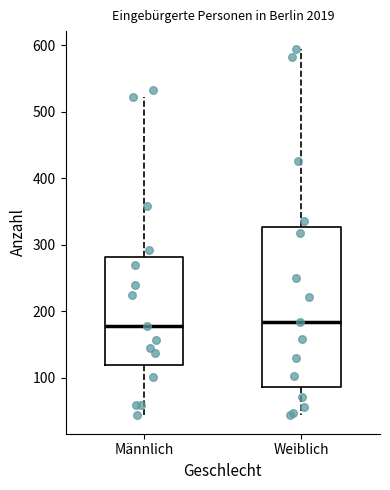

Reading left to right, read every box against the y-axis: the position of its median line, the range the box covers, and the ends of its whiskers. The values are not printed on the chart, so give them approximately, as read against the axis.

Männlich: median 180, box 120 to 280, whiskers 40 to 520
Weiblich: median 180, box 90 to 330, whiskers 40 to 590